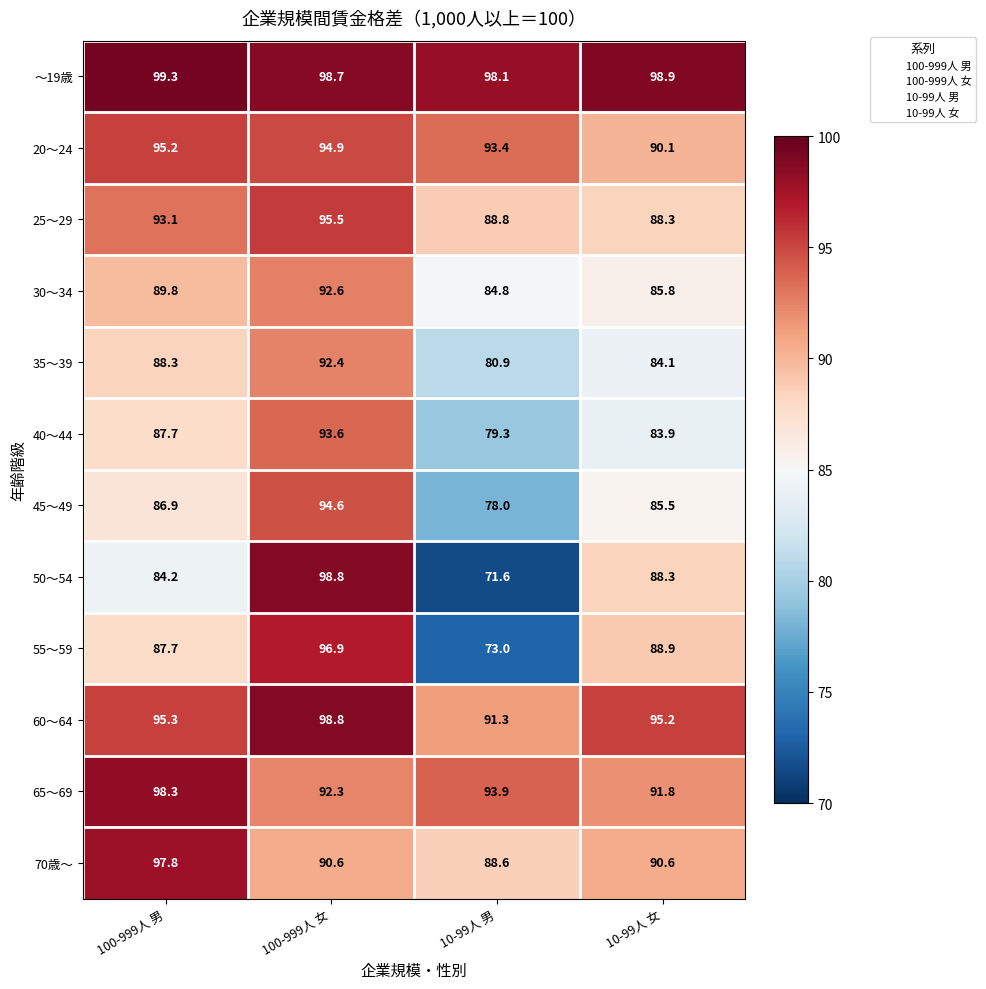

What is the average value of the 55～59 series?

86.6